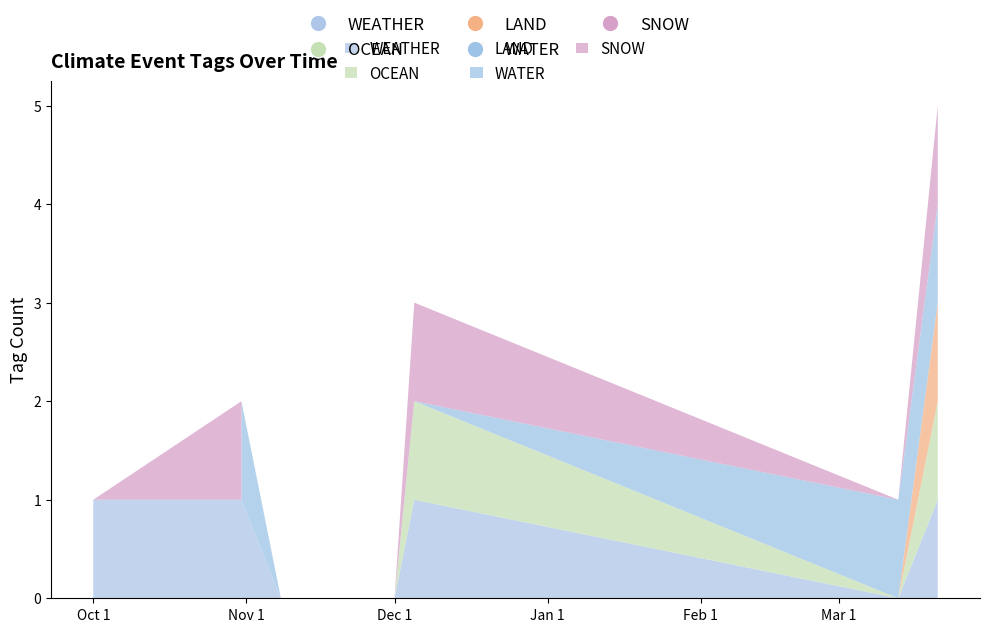

Reading left to right, what are all the values shown in this chart?

WEATHER: 2022-10-01=1	2022-10-31=1	2022-10-31=1	2022-11-08=0	2022-12-01=0	2022-12-05=1	2023-03-13=0	2023-03-21=1
OCEAN: 2022-10-01=0	2022-10-31=0	2022-10-31=0	2022-11-08=0	2022-12-01=0	2022-12-05=1	2023-03-13=0	2023-03-21=1
LAND: 2022-10-01=0	2022-10-31=0	2022-10-31=0	2022-11-08=0	2022-12-01=0	2022-12-05=0	2023-03-13=0	2023-03-21=1
WATER: 2022-10-01=0	2022-10-31=0	2022-10-31=1	2022-11-08=0	2022-12-01=0	2022-12-05=0	2023-03-13=1	2023-03-21=1
SNOW: 2022-10-01=0	2022-10-31=1	2022-10-31=0	2022-11-08=0	2022-12-01=0	2022-12-05=1	2023-03-13=0	2023-03-21=1